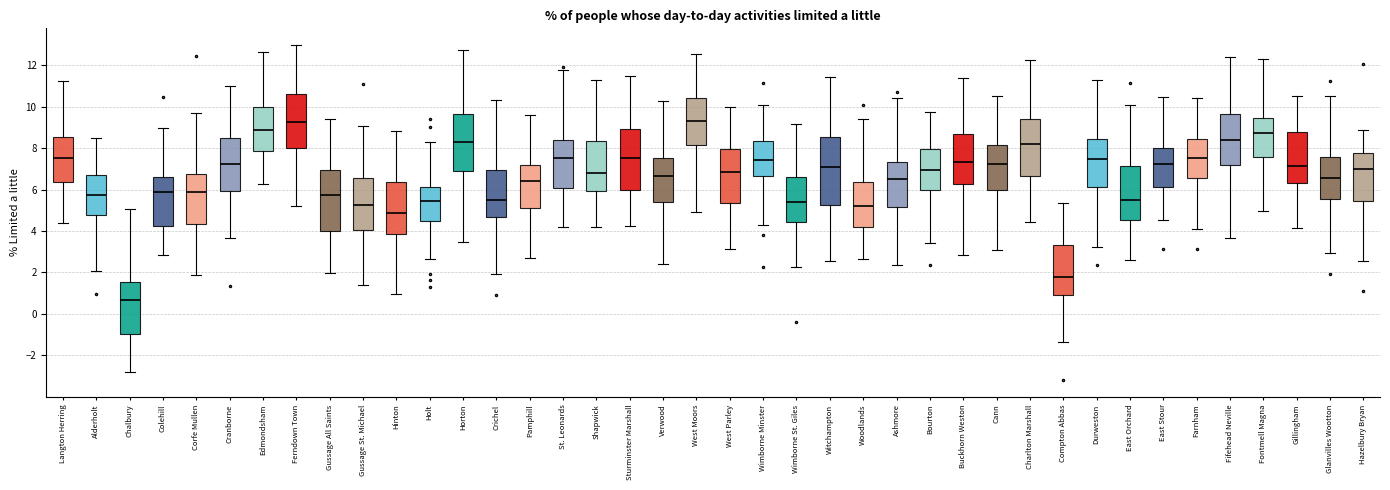

Reading left to right, transcribe this box plot: for each box, give where its median line is, the range the box spans, and where its two whiskers end, as read against the y-axis. The values are not printed on the chart, so give them approximately, as read against the axis.

Langton Herring: median 7.6, box 6.4 to 8.6, whiskers 4.4 to 11.2
Alderholt: median 5.8, box 4.8 to 6.8, whiskers 2.0 to 8.4
Chalbury: median 0.6, box -1.0 to 1.6, whiskers -2.8 to 5.0
Colehill: median 6.0, box 4.2 to 6.6, whiskers 2.8 to 9.0
Corfe Mullen: median 5.8, box 4.4 to 6.8, whiskers 1.8 to 9.6
Cranborne: median 7.2, box 6.0 to 8.6, whiskers 3.6 to 11.0
Edmondsham: median 8.8, box 7.8 to 10.0, whiskers 6.2 to 12.6
Ferndown Town: median 9.2, box 8.0 to 10.6, whiskers 5.2 to 13.0
Gussage All Saints: median 5.8, box 4.0 to 7.0, whiskers 2.0 to 9.4
Gussage St. Michael: median 5.2, box 4.0 to 6.6, whiskers 1.4 to 9.0
Hinton: median 4.8, box 3.8 to 6.4, whiskers 1.0 to 8.8
Holt: median 5.4, box 4.6 to 6.2, whiskers 2.6 to 8.4
Horton: median 8.4, box 7.0 to 9.6, whiskers 3.4 to 12.8
Crichel: median 5.6, box 4.6 to 7.0, whiskers 2.0 to 10.4
Pamphill: median 6.4, box 5.0 to 7.2, whiskers 2.6 to 9.6
St. Leonards: median 7.6, box 6.0 to 8.4, whiskers 4.2 to 11.8
Shapwick: median 6.8, box 6.0 to 8.4, whiskers 4.2 to 11.2
Sturminster Marshall: median 7.6, box 6.0 to 9.0, whiskers 4.2 to 11.6
Verwood: median 6.6, box 5.4 to 7.6, whiskers 2.4 to 10.2
West Moors: median 9.4, box 8.2 to 10.4, whiskers 5.0 to 12.6
West Parley: median 6.8, box 5.4 to 8.0, whiskers 3.2 to 10.0
Wimborne Minster: median 7.4, box 6.6 to 8.4, whiskers 4.2 to 10.2
Wimborne St. Giles: median 5.4, box 4.4 to 6.6, whiskers 2.2 to 9.2
Witchampton: median 7.2, box 5.2 to 8.6, whiskers 2.6 to 11.4
Woodlands: median 5.2, box 4.2 to 6.4, whiskers 2.6 to 9.4
Ashmore: median 6.6, box 5.2 to 7.4, whiskers 2.4 to 10.4
Bourton: median 7.0, box 6.0 to 8.0, whiskers 3.4 to 9.8
Buckhorn Weston: median 7.4, box 6.2 to 8.6, whiskers 2.8 to 11.4
Cann: median 7.2, box 6.0 to 8.2, whiskers 3.0 to 10.6
Charlton Marshall: median 8.2, box 6.6 to 9.4, whiskers 4.4 to 12.2
Compton Abbas: median 1.8, box 1.0 to 3.4, whiskers -1.4 to 5.4
Durweston: median 7.4, box 6.2 to 8.4, whiskers 3.2 to 11.4
East Orchard: median 5.4, box 4.6 to 7.2, whiskers 2.6 to 10.0
East Stour: median 7.2, box 6.2 to 8.0, whiskers 4.6 to 10.4
Farnham: median 7.6, box 6.6 to 8.4, whiskers 4.2 to 10.4
Fifehead Neville: median 8.4, box 7.2 to 9.6, whiskers 3.6 to 12.4
Fontmell Magna: median 8.8, box 7.6 to 9.4, whiskers 5.0 to 12.2
Gillingham: median 7.2, box 6.4 to 8.8, whiskers 4.2 to 10.6
Glanvilles Wootton: median 6.6, box 5.6 to 7.6, whiskers 3.0 to 10.6
Hazelbury Bryan: median 7.0, box 5.4 to 7.8, whiskers 2.6 to 8.8